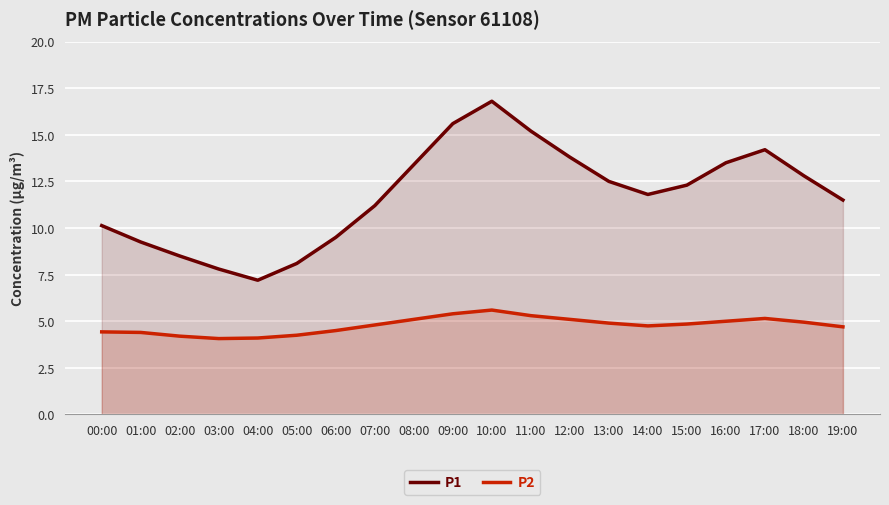

Which series has the largest total across all categories?

P1